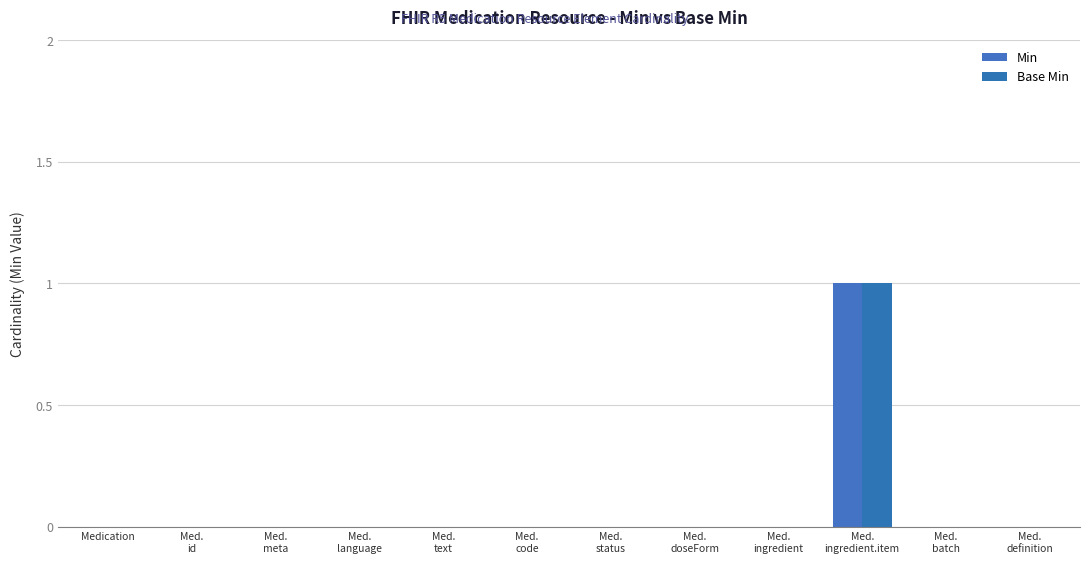

Is the value of Base Min at Med.
ingredient.item greater than the value of Min at Med.
ingredient.item?

No